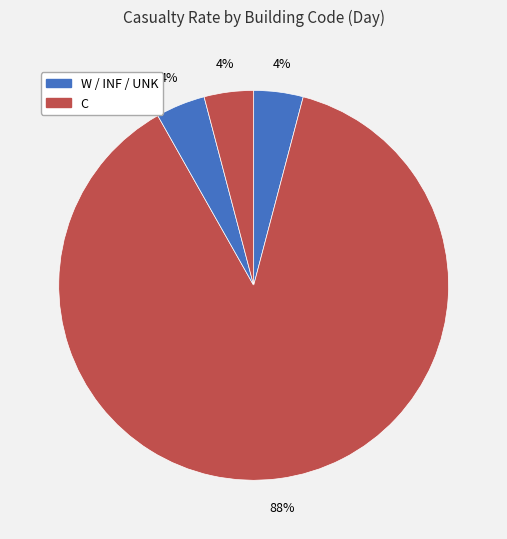

Count the number of slices in the pie.

4